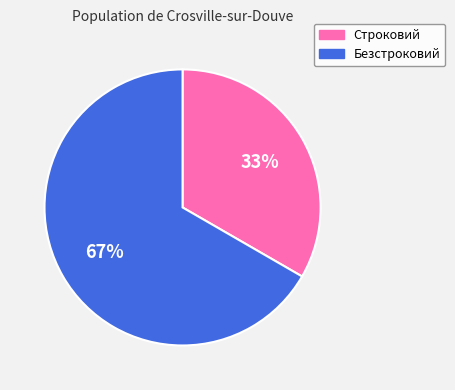

Which slice is the smallest?

Строковий